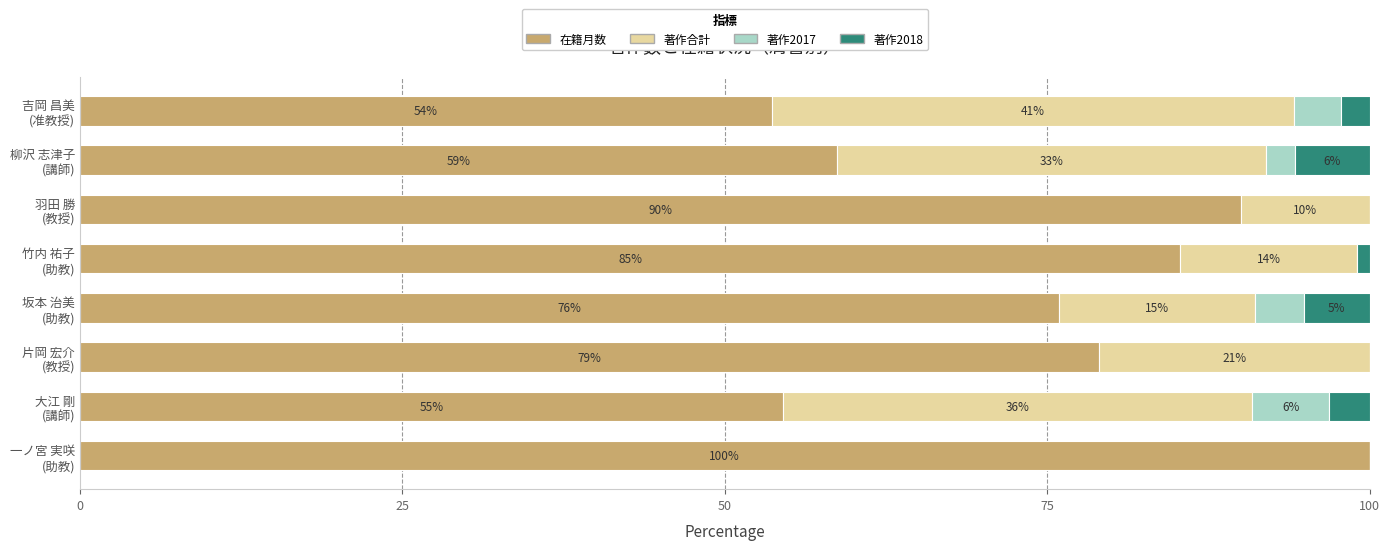

What is the average value of the 著作2018 series?

2.1